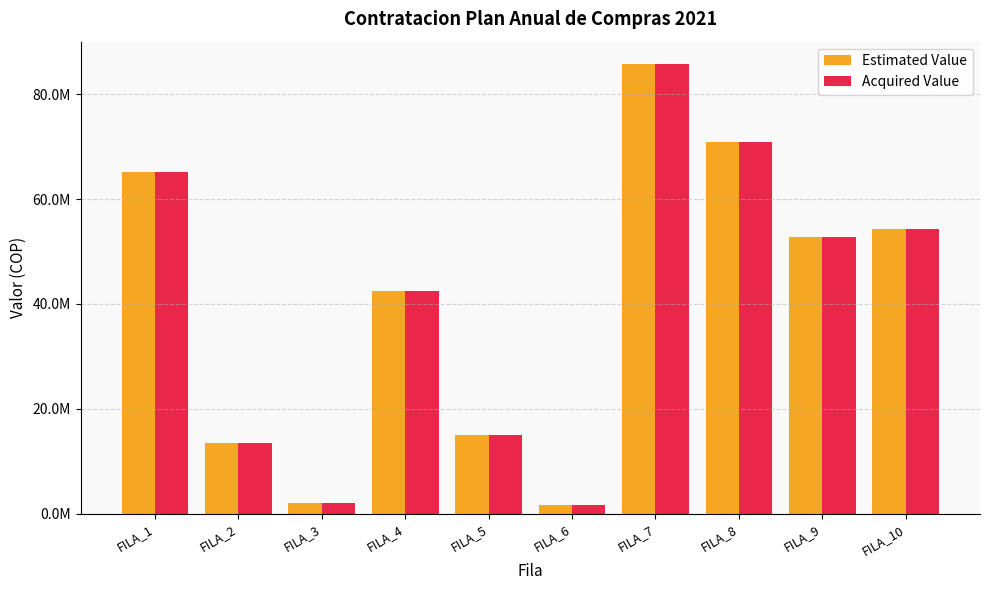

Does the chart contain any negative values?

No